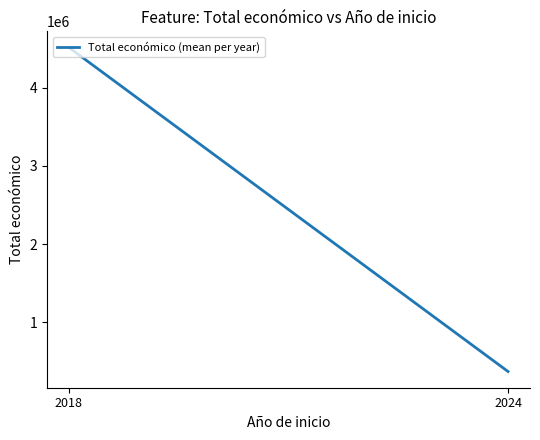

What is the value of the 2nd point from the left?

373264.1